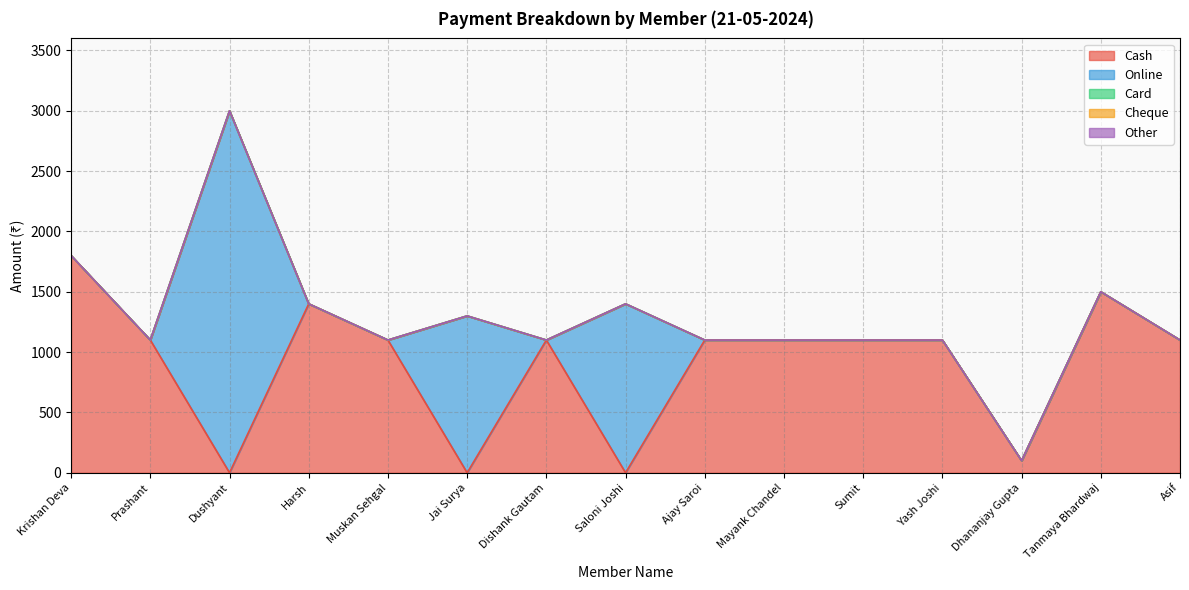

At which label is Cash closest to 900?

Prashant